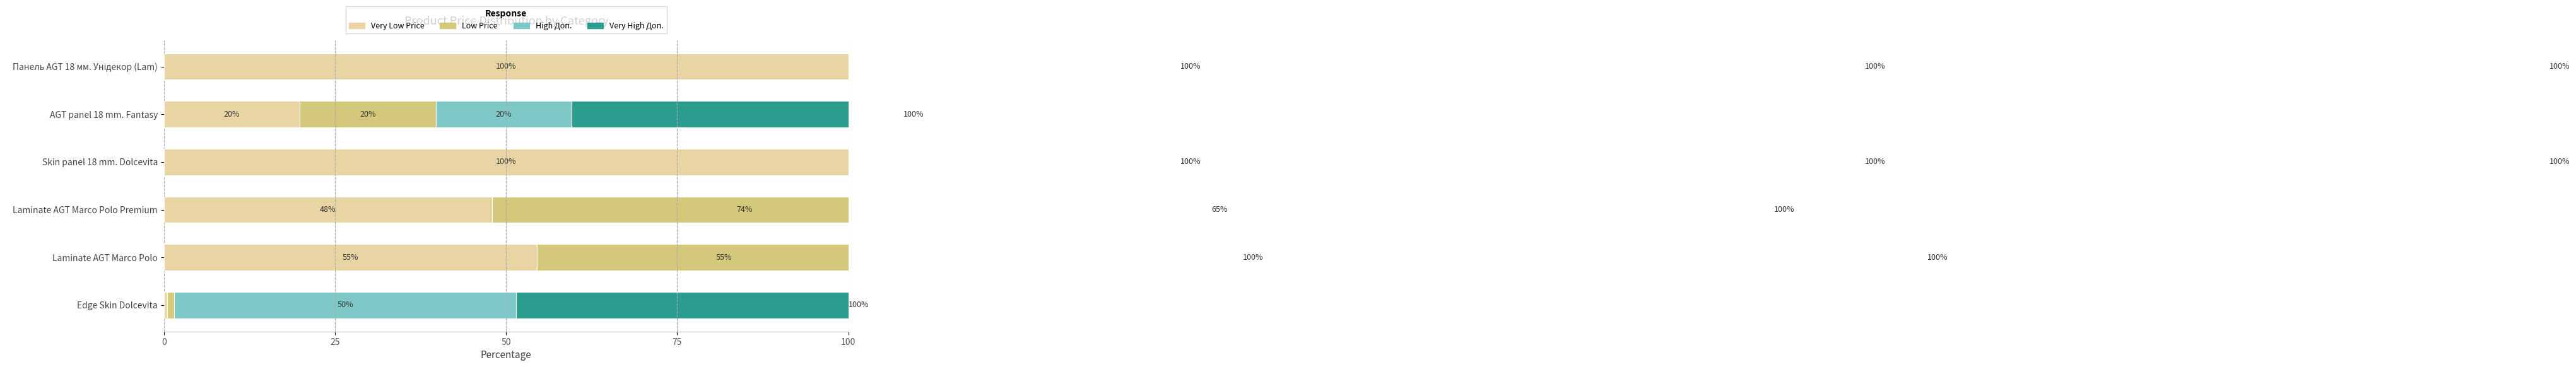

What is the value of the Very Low Price bar at the 4th from the left?

100.0